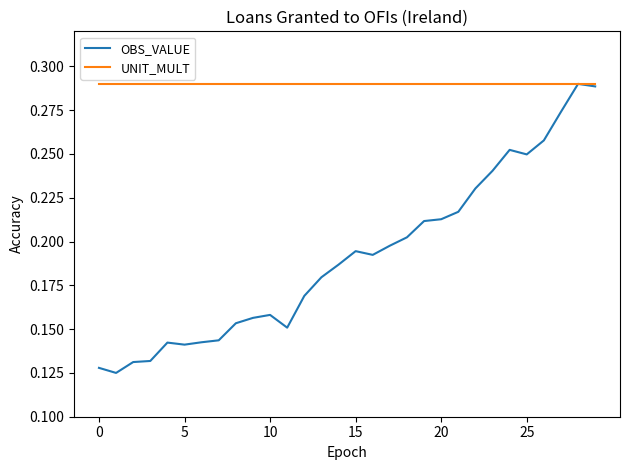

Which series has the largest total across all categories?

UNIT_MULT